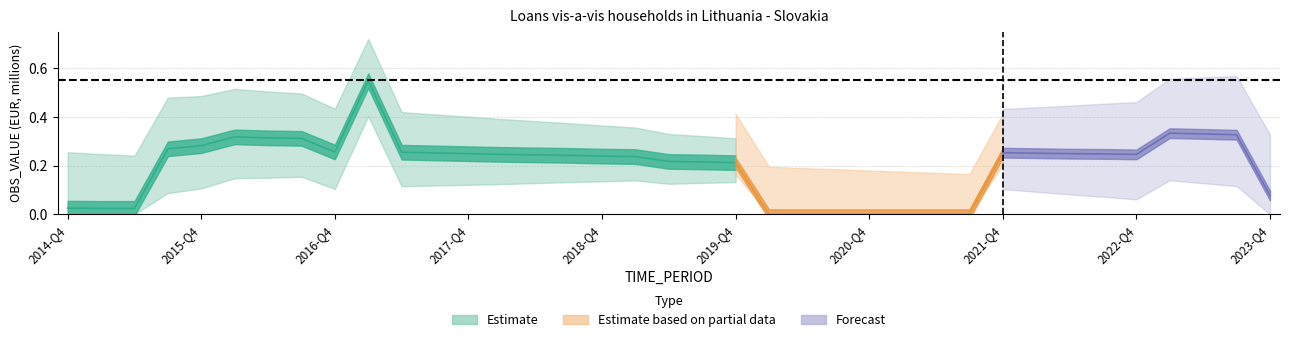

Reading left to right, what are all the values shown in this chart?

2014-Q4=0.0	2015-Q1=0.0	2015-Q2=0.0	2015-Q3=0.3	2015-Q4=0.3	2016-Q1=0.3	2016-Q2=0.3	2016-Q3=0.3	2016-Q4=0.3	2017-Q1=0.5	2017-Q2=0.3	2017-Q3=0.3	2017-Q4=0.2	2018-Q1=0.2	2018-Q2=0.2	2018-Q3=0.2	2018-Q4=0.2	2019-Q1=0.2	2019-Q2=0.2	2019-Q3=0.2	2019-Q4=0.2	2020-Q1=0.0	2020-Q2=0.0	2020-Q3=0.0	2020-Q4=0.0	2021-Q1=0.0	2021-Q2=0.0	2021-Q3=0.0	2021-Q4=0.3	2022-Q1=0.3	2022-Q2=0.2	2022-Q3=0.2	2022-Q4=0.2	2023-Q1=0.3	2023-Q2=0.3	2023-Q3=0.3	2023-Q4=0.1